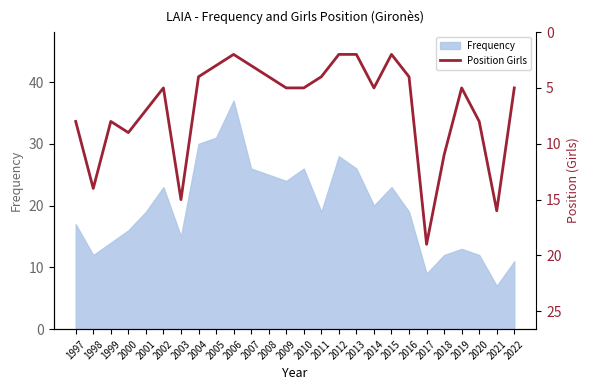

What is the maximum value for Frequency?

37